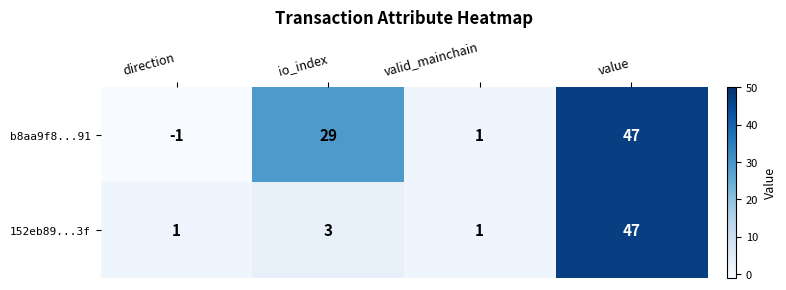

True or false: 152eb89...3f has a value of 47 at value.

True